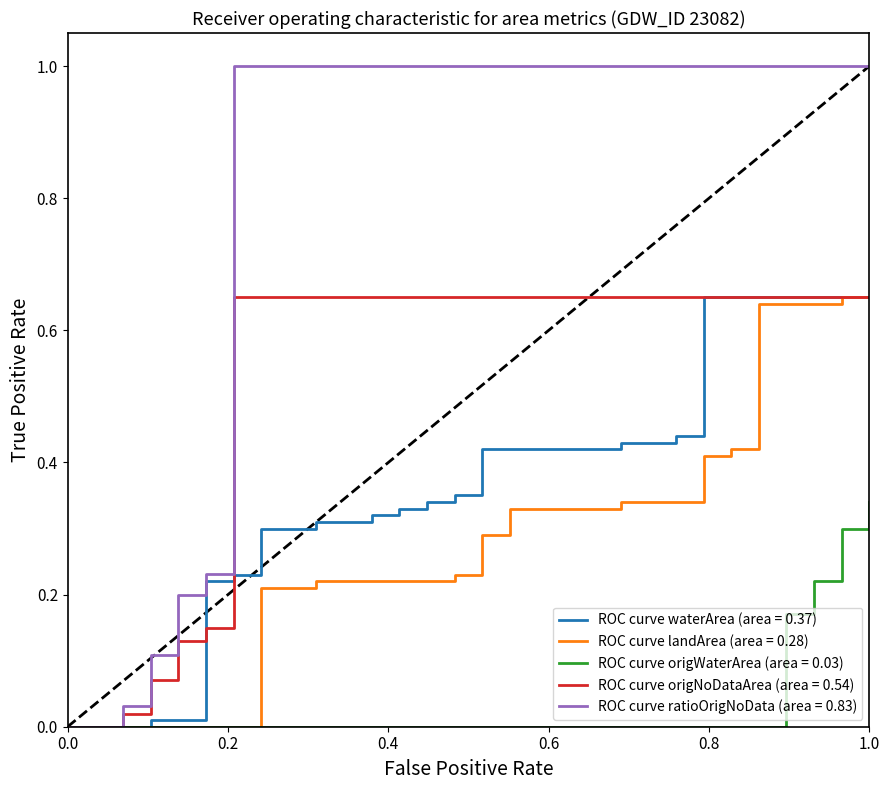

Which series has the widest spread of values?

ROC curve ratioOrigNoData (area = 0.83)